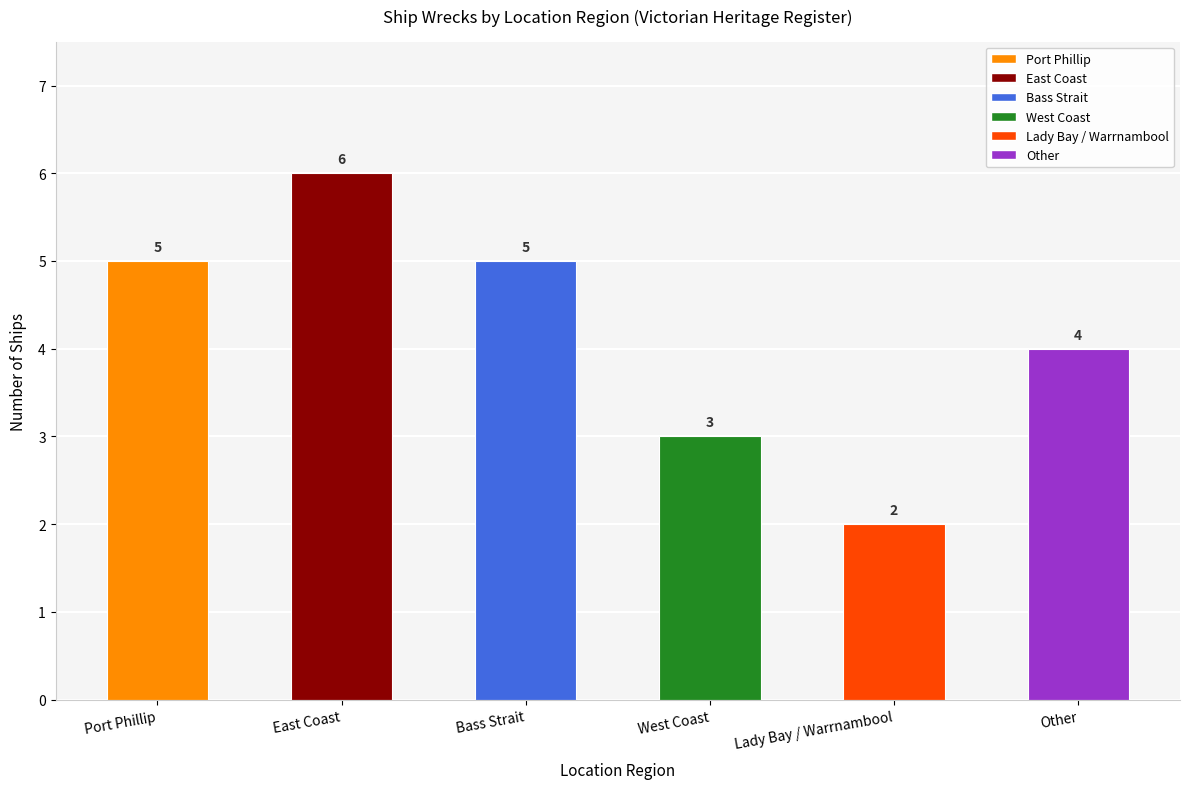

Count the values in the range 3 to 5.

4